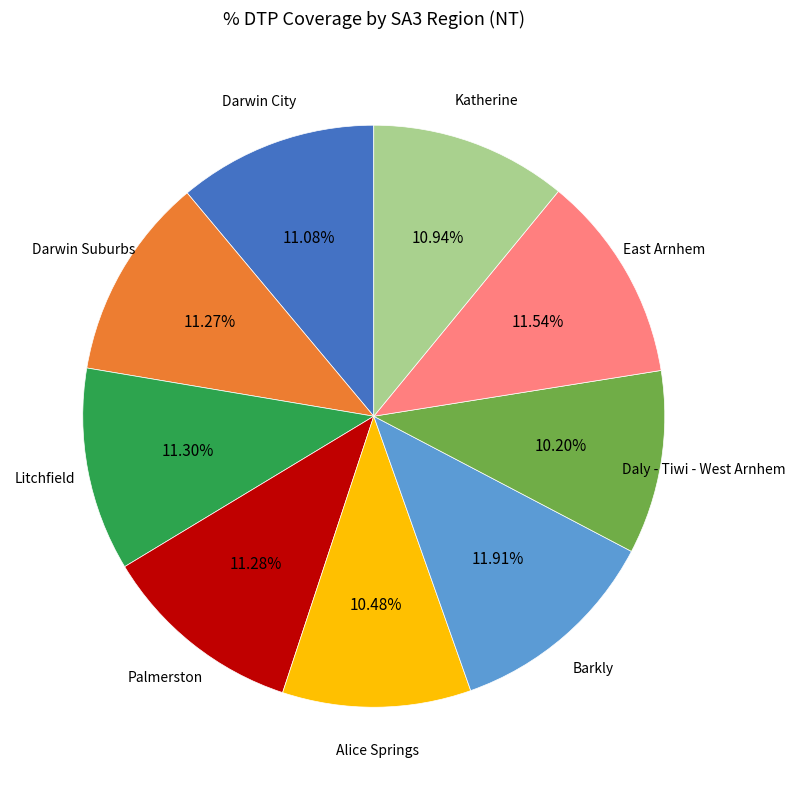

Is there a majority slice in this chart?

No